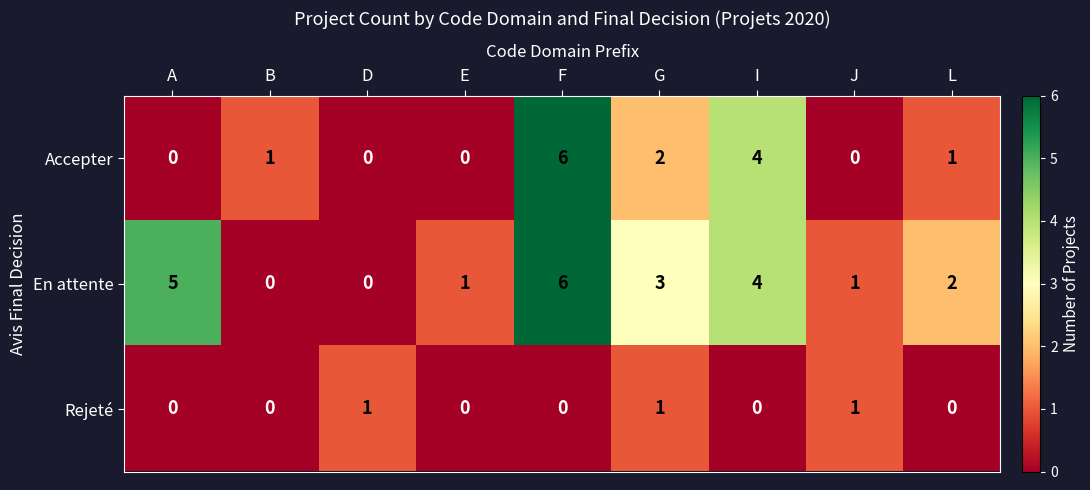

Between A and J, which series saw the biggest shift?

En attente